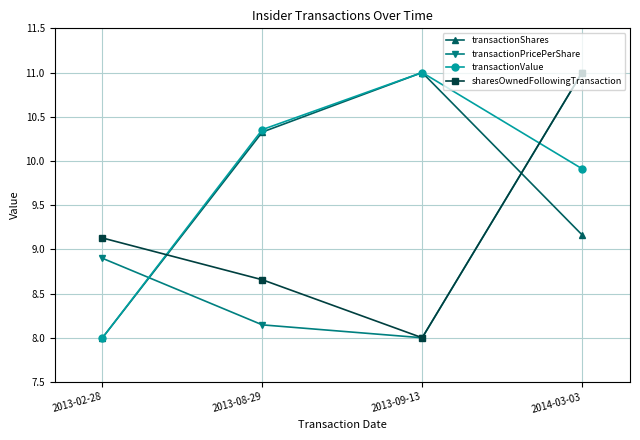

Rank the categories by transactionValue value from highest to lowest.

2013-09-13, 2013-08-29, 2014-03-03, 2013-02-28